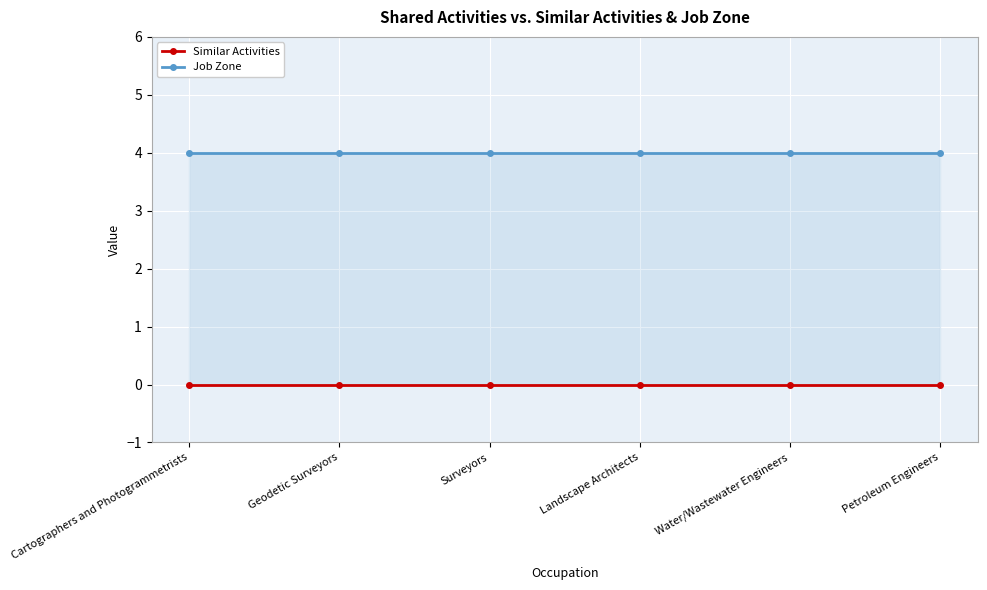

Which series has the widest spread of values?

Similar Activities